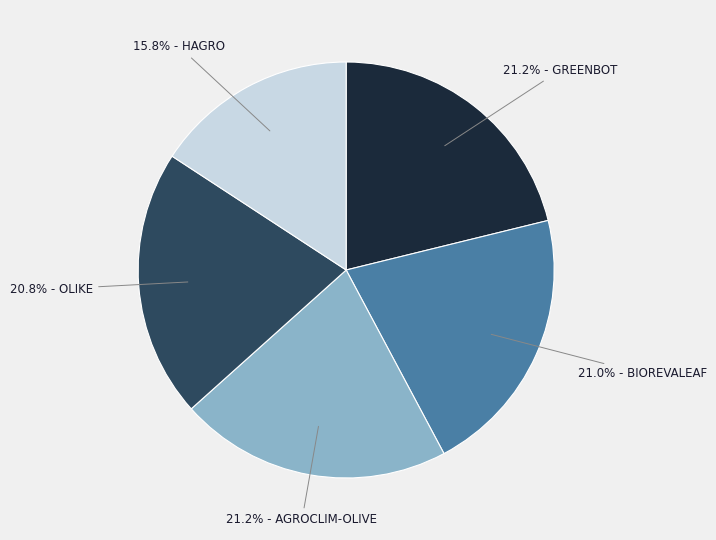

Is there any slice that represents more than half of the pie?

No